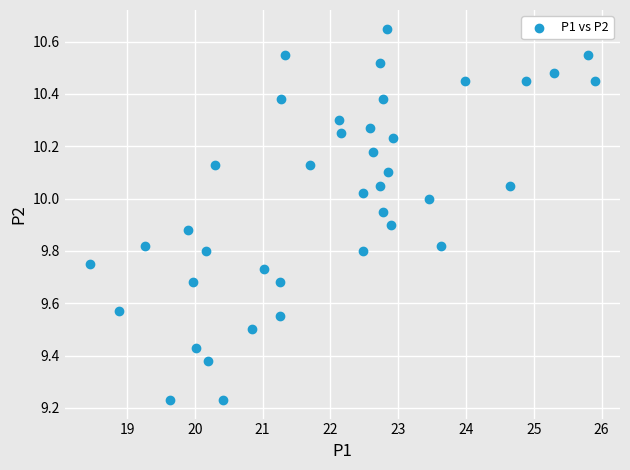

What is the range of Y values (max minus min)?

1.4